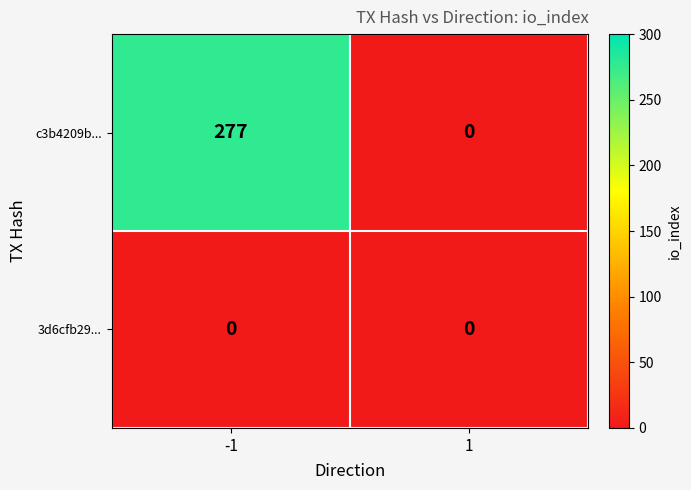

What is the difference between the c3b4209b... values at 1 and -1?

277